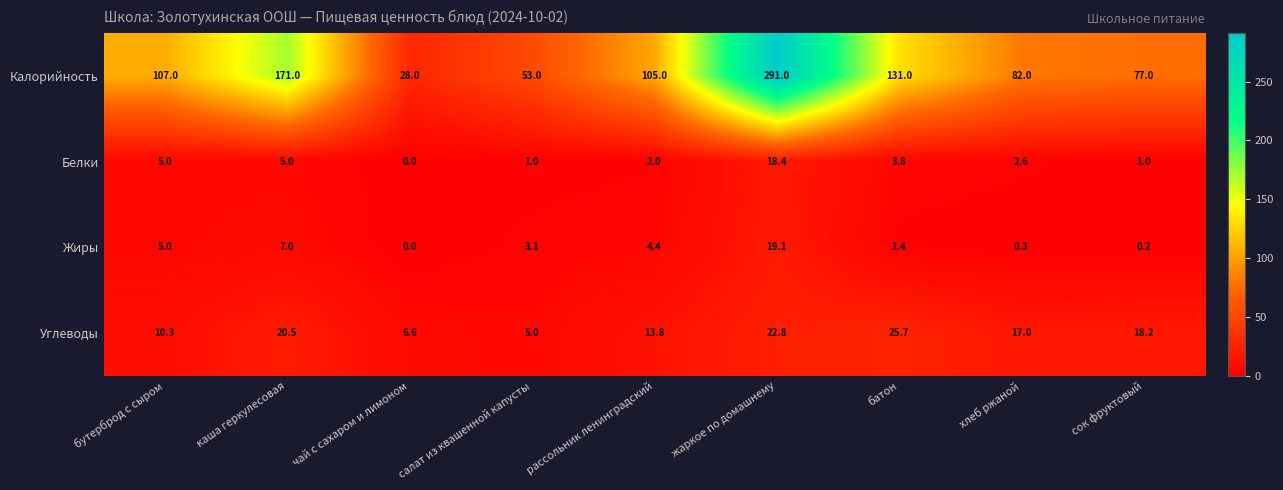

Rank the series by their maximum value, from highest to lowest.

Калорийность, Углеводы, Жиры, Белки